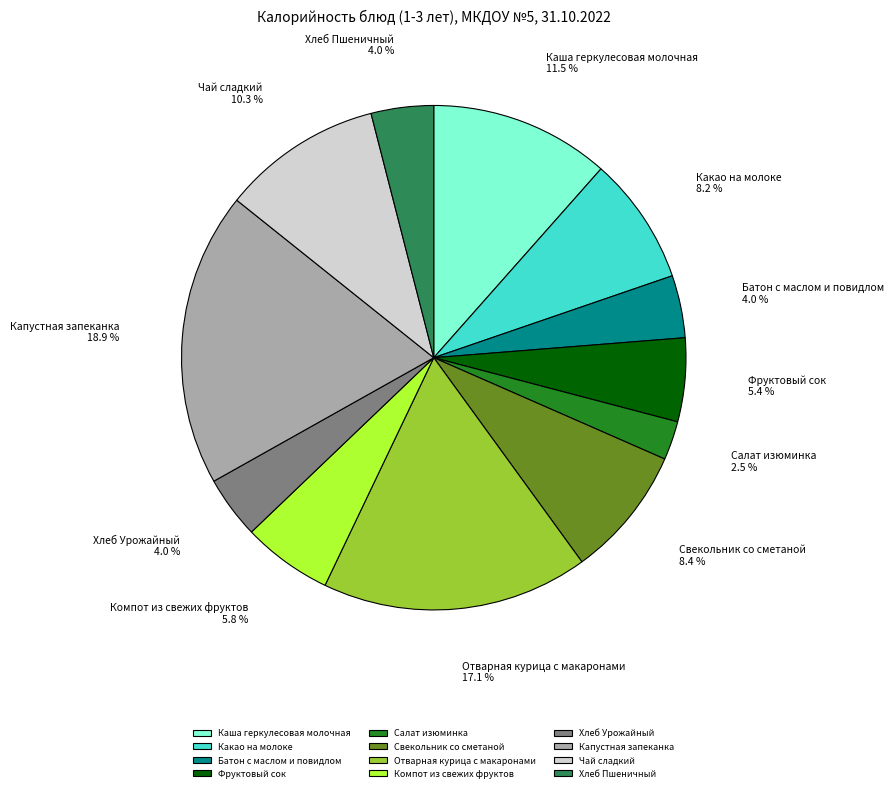

Do Салат изюминка and Хлеб Урожайный together represent more than half of the pie?

No